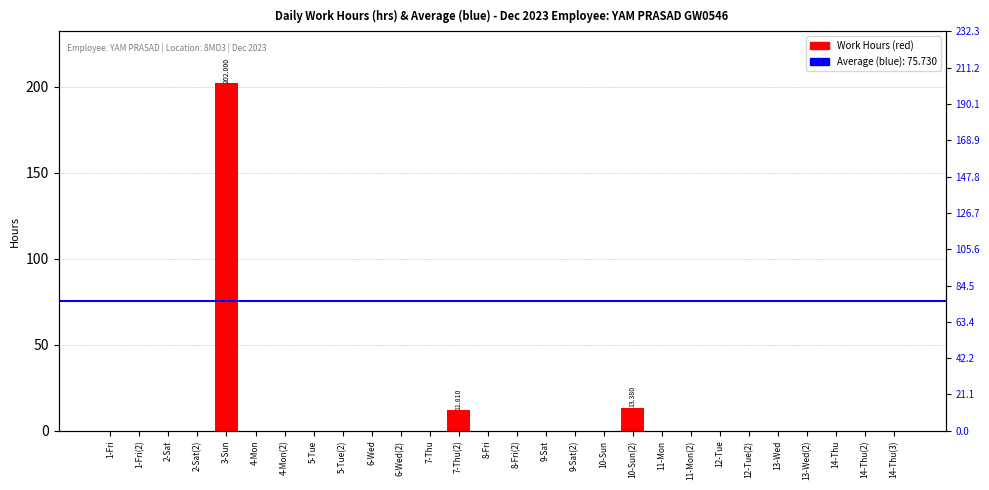

Reading left to right, list all the values displayed in this chart.

0.0	0.0	0.0	0.0	202.0	0.0	0.0	0.0	0.0	0.0	0.0	0.0	11.8	0.0	0.0	0.0	0.0	0.0	13.4	0.0	0.0	0.0	0.0	0.0	0.0	0.0	0.0	0.0